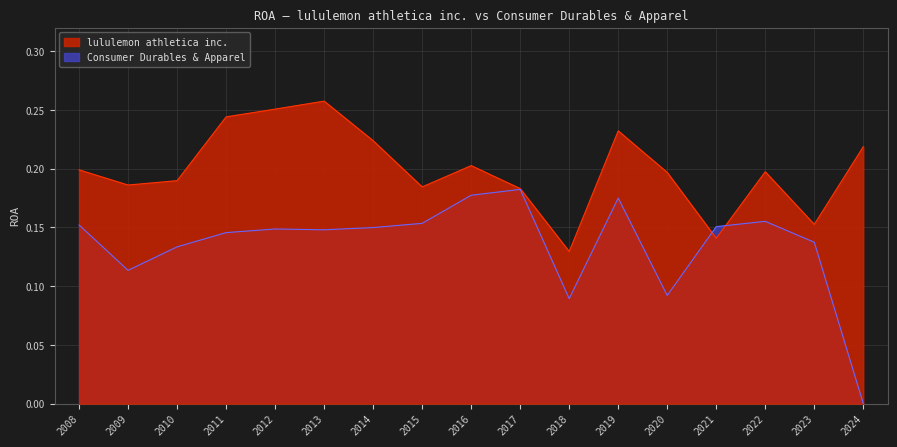

What is the value of the Consumer Durables & Apparel point at the 4th from the left?

0.1